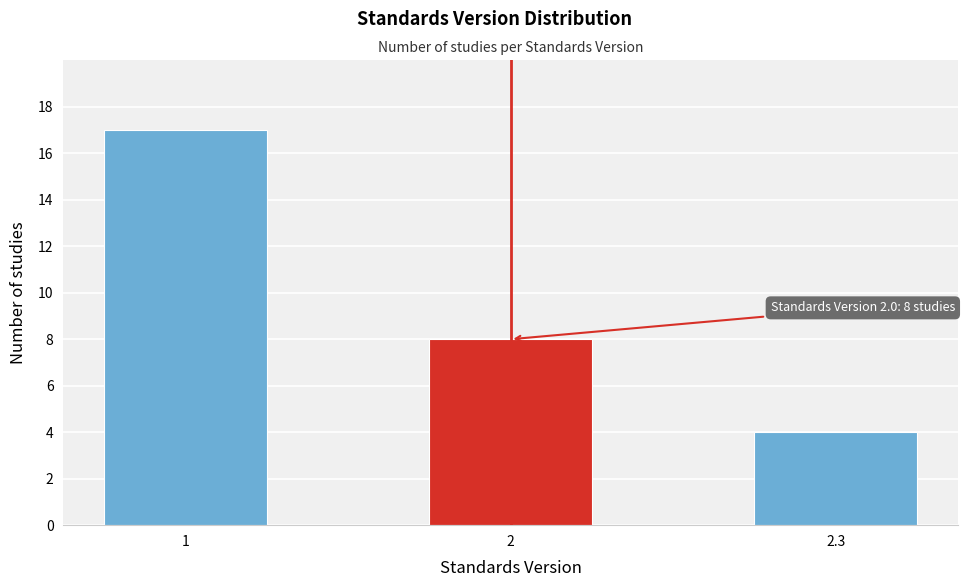

Reading left to right, transcribe all the data shown in this chart.

1=17	2=8	2.3=4